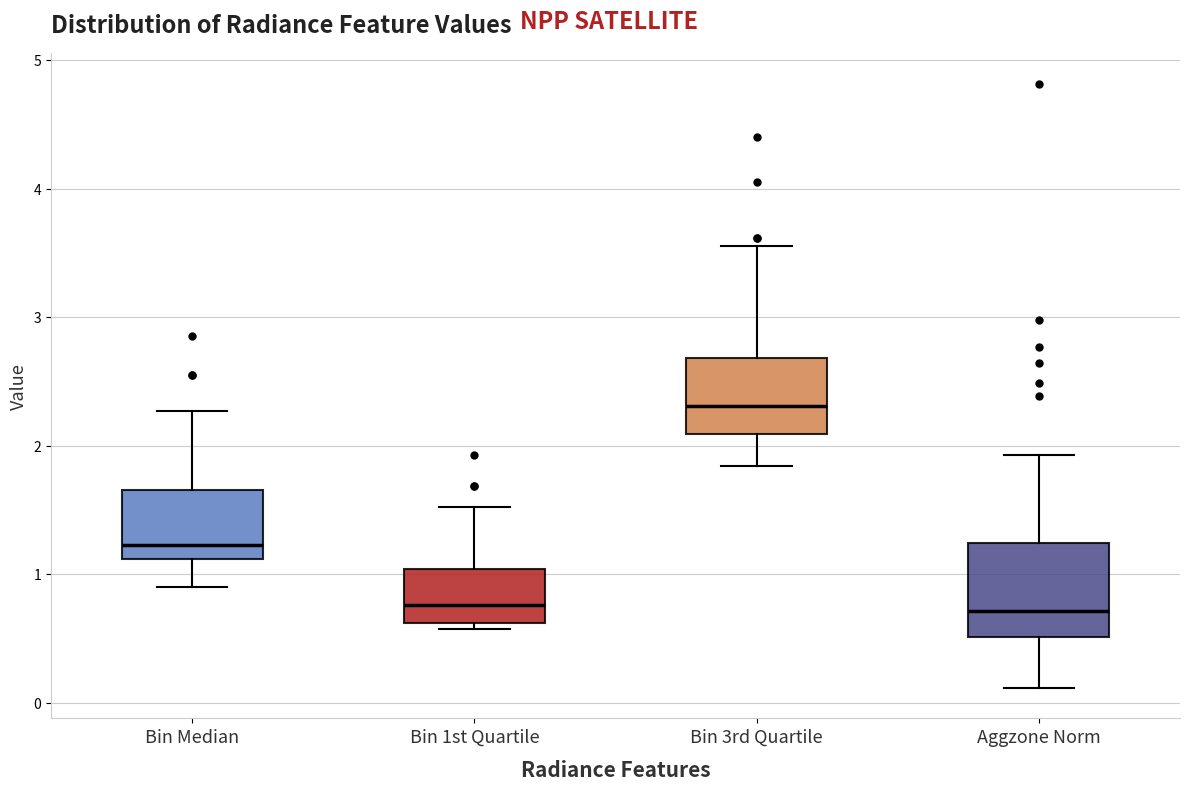

Which box is the tallest, from its lower edge to its upper edge?

Aggzone Norm